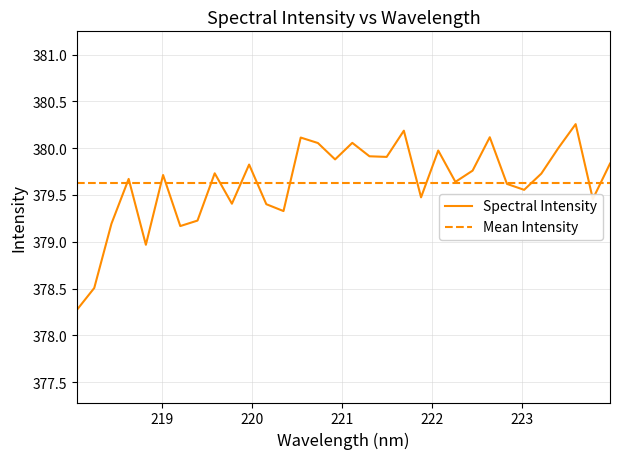

Rank the categories by value from lowest to highest.

218.0596, 218.2508, 218.8244, 219.2067, 218.442, 219.3979, 220.3533, 220.1623, 219.7801, 223.7895, 221.8812, 223.0264, 222.8355, 222.263, 218.6332, 219.0156, 223.2172, 219.589, 222.4538, 219.9712, 223.9802, 220.9264, 221.4993, 221.3083, 222.0721, 223.408, 220.7354, 221.1174, 220.5444, 222.6447, 221.6902, 223.5987